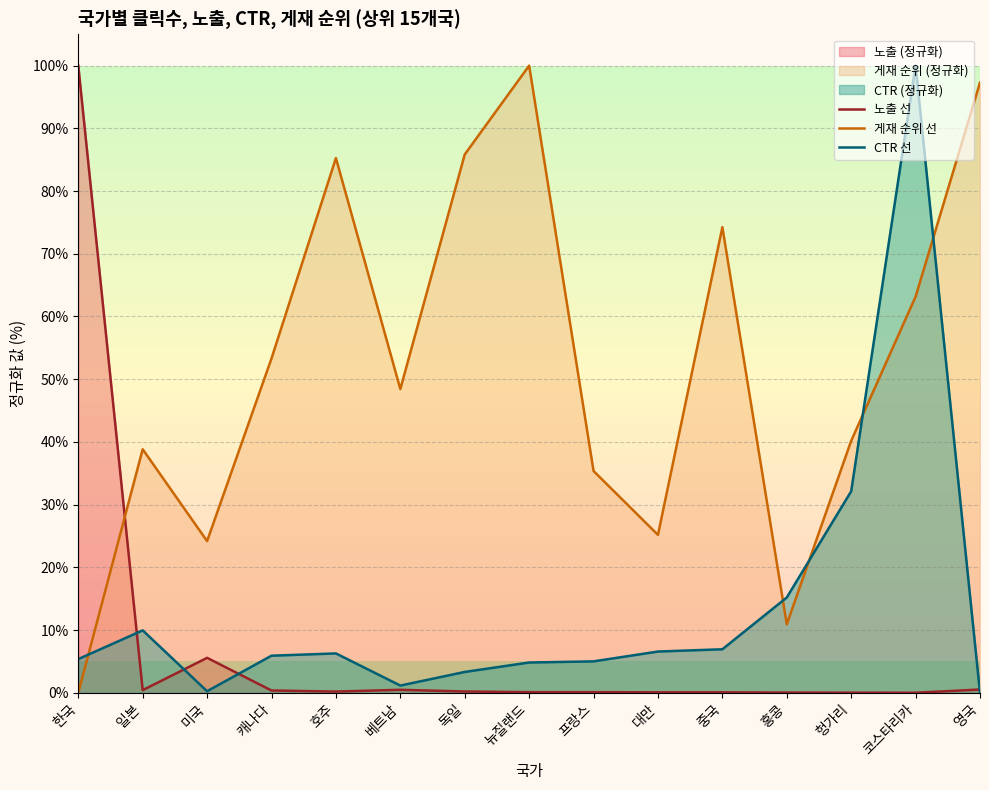

What is the difference between the maximum and minimum values in the 노출 선 series?

100.0